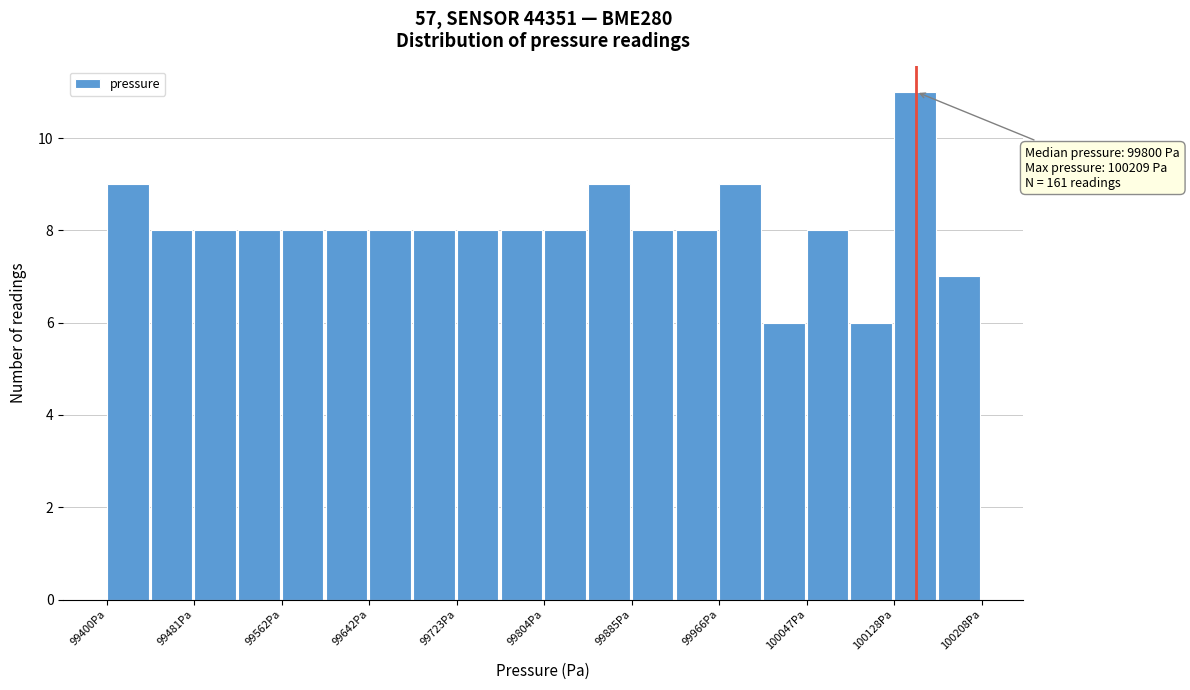

Which range on the x-axis has the tallest bar?

100130 to 100170